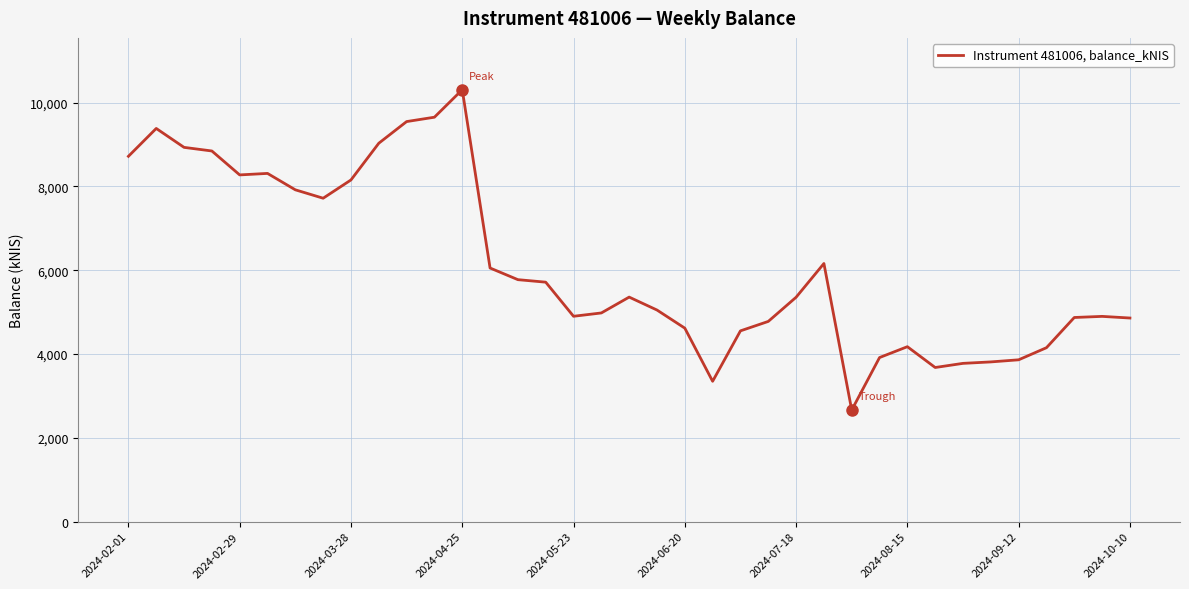

What is the minimum value shown in the chart?

2661.1